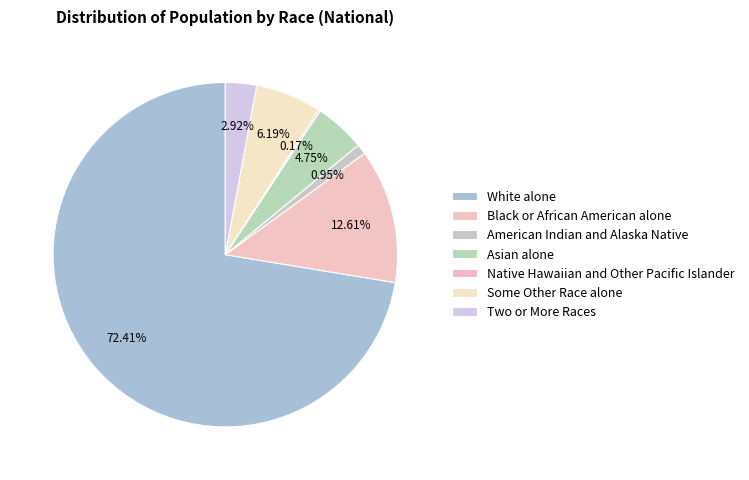

To the nearest percent, what is the combined percentage of Some Other Race alone and Native Hawaiian and Other Pacific Islander?

6%